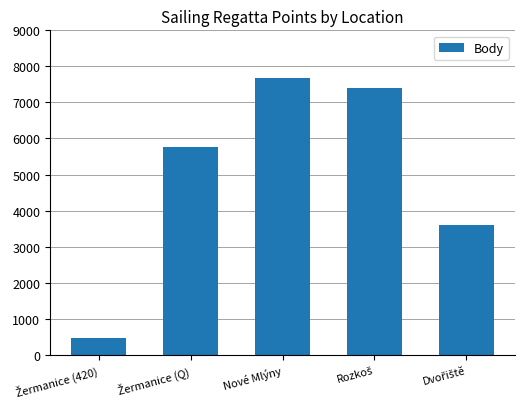

How many series are shown in this chart?

1